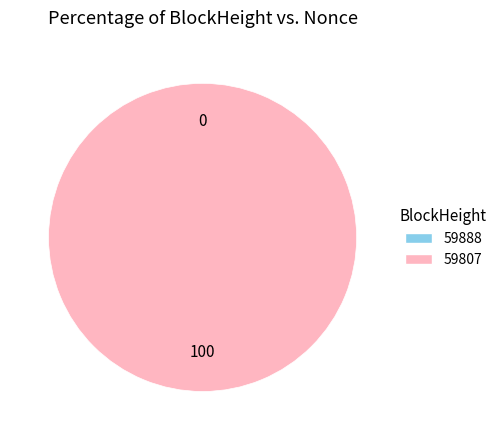

Is it true that 59888 is 0% of the pie?

True